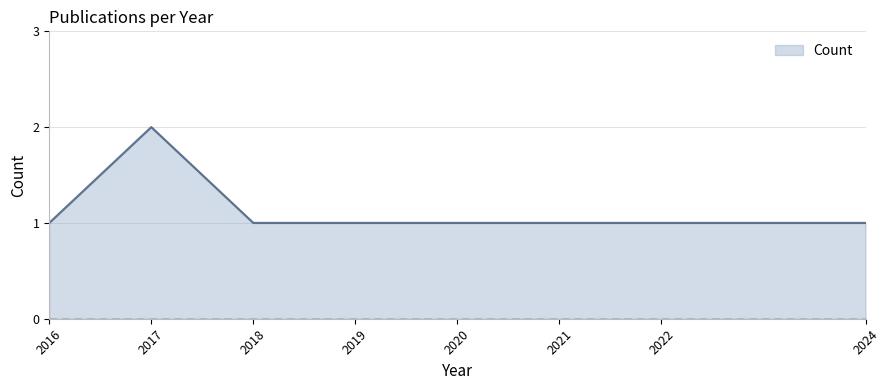

Reading left to right, extract all data points from this chart.

1	2	1	1	1	1	1	1